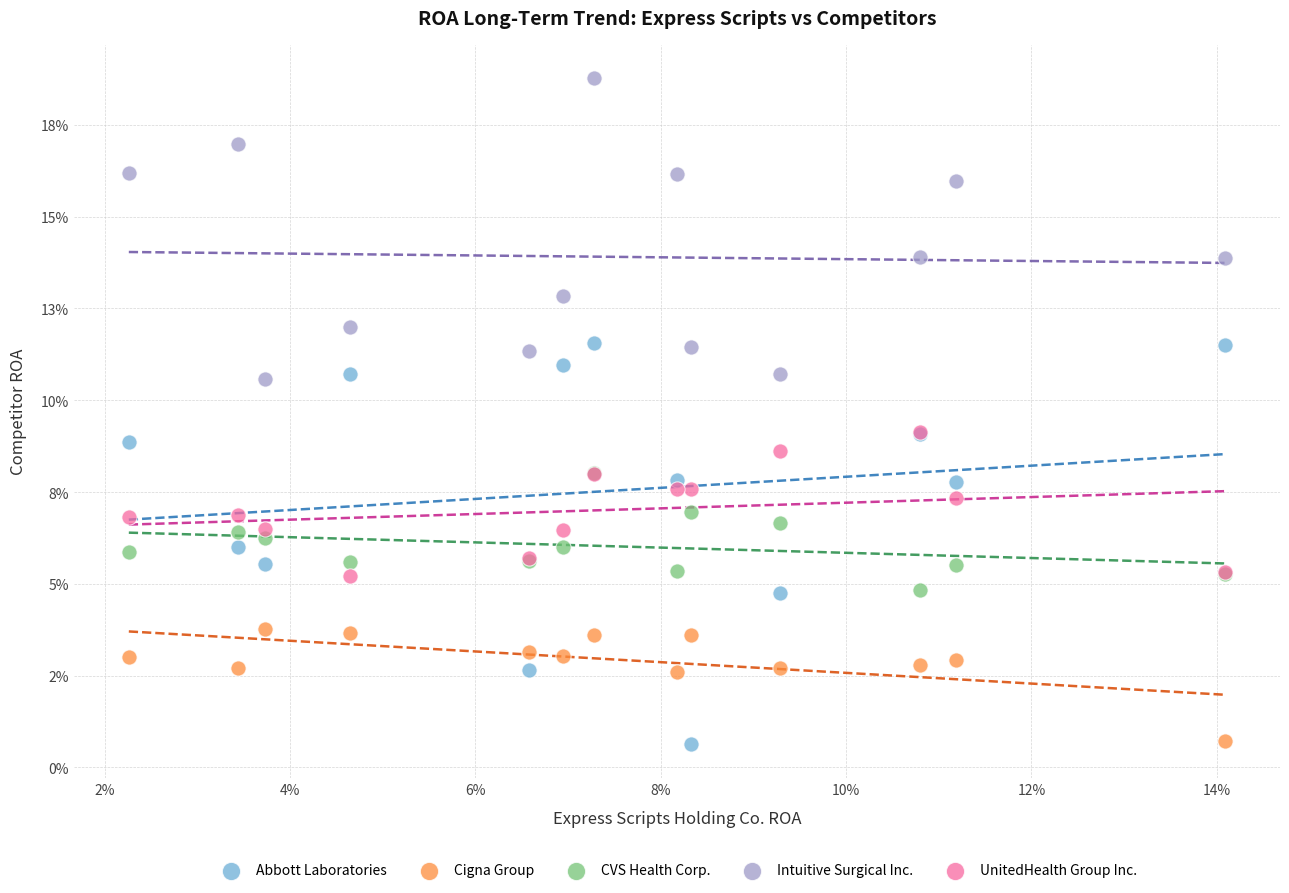

What are all the series names shown in the legend?

Abbott Laboratories, Cigna Group, CVS Health Corp., Intuitive Surgical Inc., UnitedHealth Group Inc.